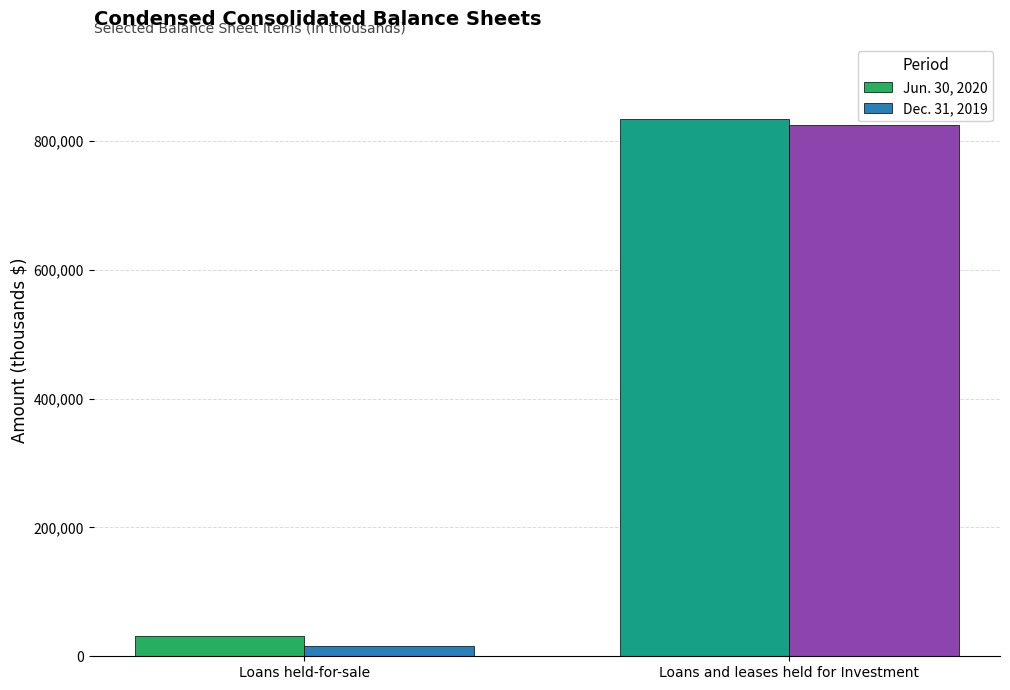

Reading left to right, extract all data points from this chart.

Jun. 30, 2020: Loans held-for-sale=32071	Loans and leases held for Investment=834602
Dec. 31, 2019: Loans held-for-sale=16198	Loans and leases held for Investment=824520